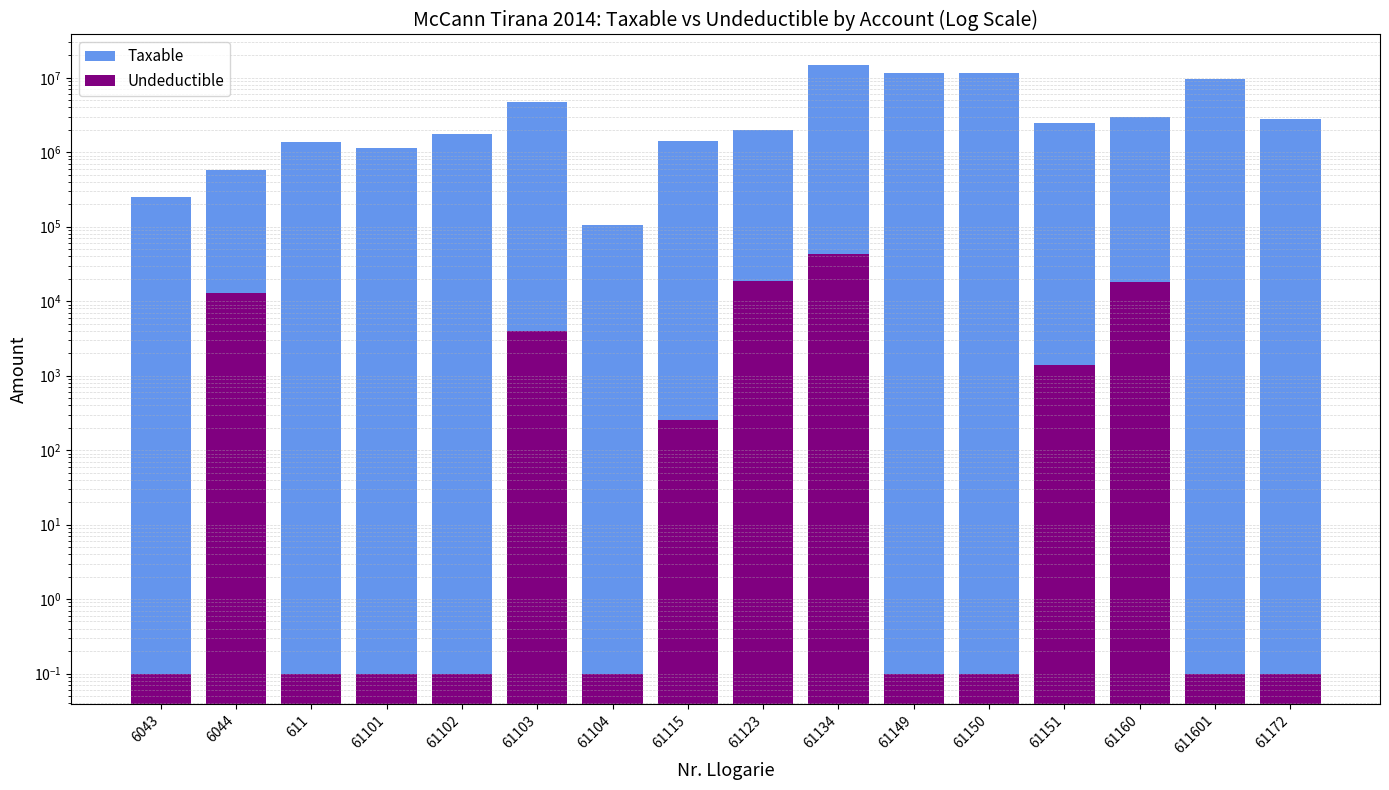

At 6044, list the series in order from largest to smallest.

Taxable, Undeductible